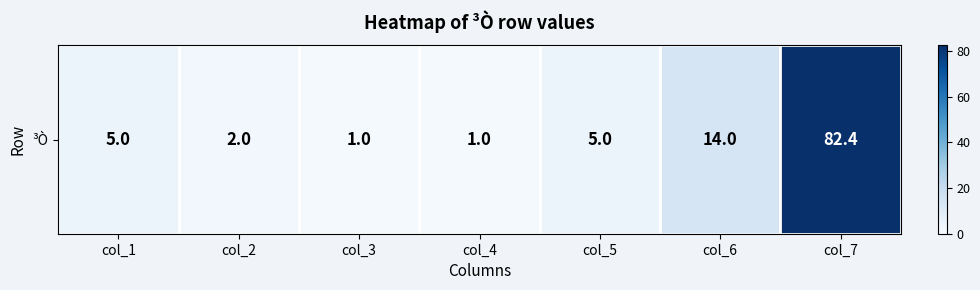

True or false: the data shows 0.3 at col_3.

False